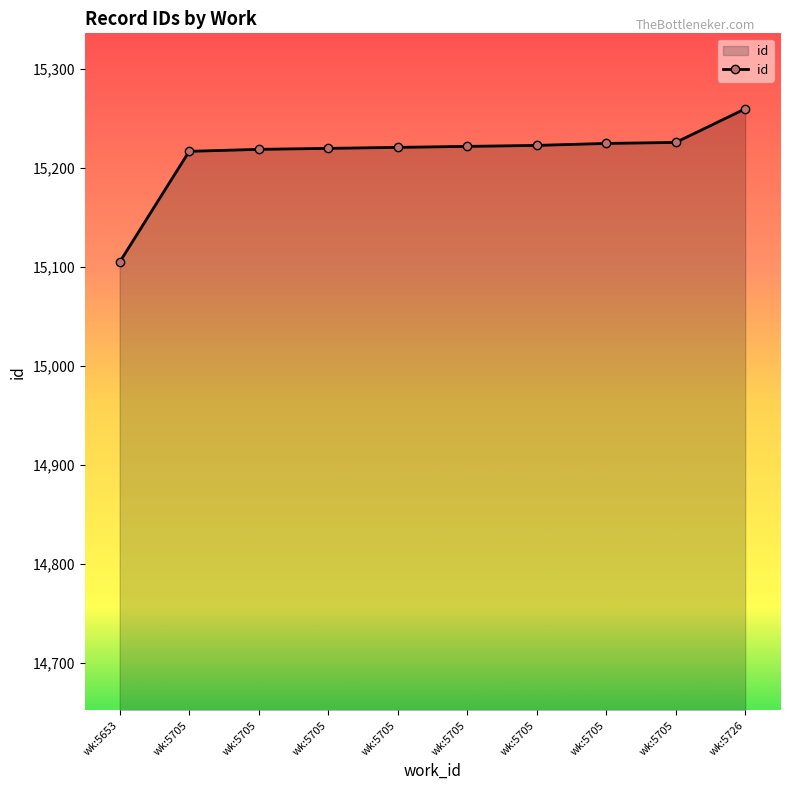

How many data points does each series have?

10